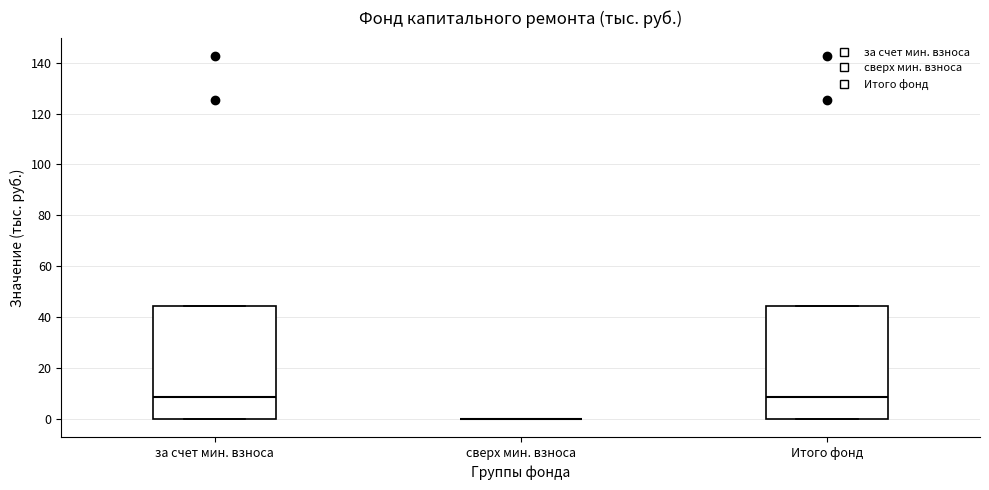

Reading left to right, read every box against the y-axis: the position of its median line, the range the box covers, and the ends of its whiskers. The values are not printed on the chart, so give them approximately, as read against the axis.

за счет мин. взноса: median 8, box 0 to 44, whiskers 0 to 44
сверх мин. взноса: box collapsed to a line at 0, whiskers 0 to 0
Итого фонд: median 8, box 0 to 44, whiskers 0 to 44